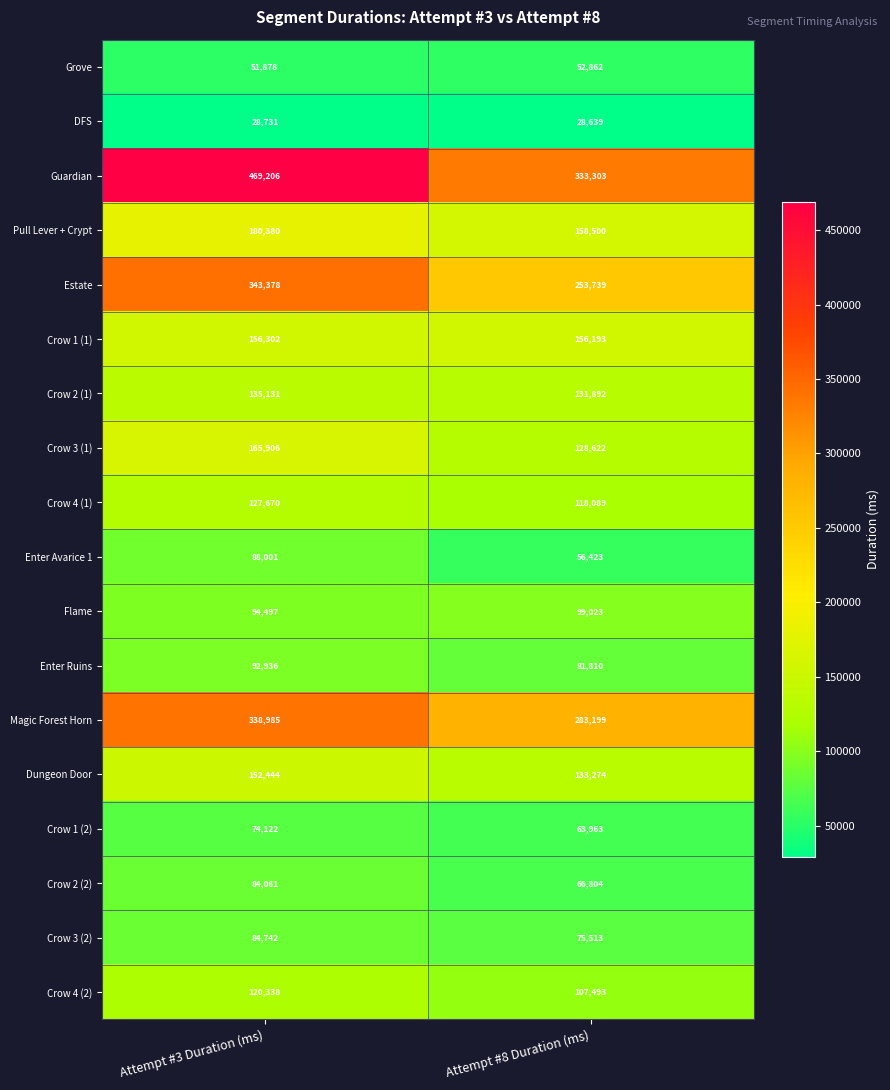

The Enter Ruins series shows 31664 at Attempt #8 Duration (ms). True or false?

False